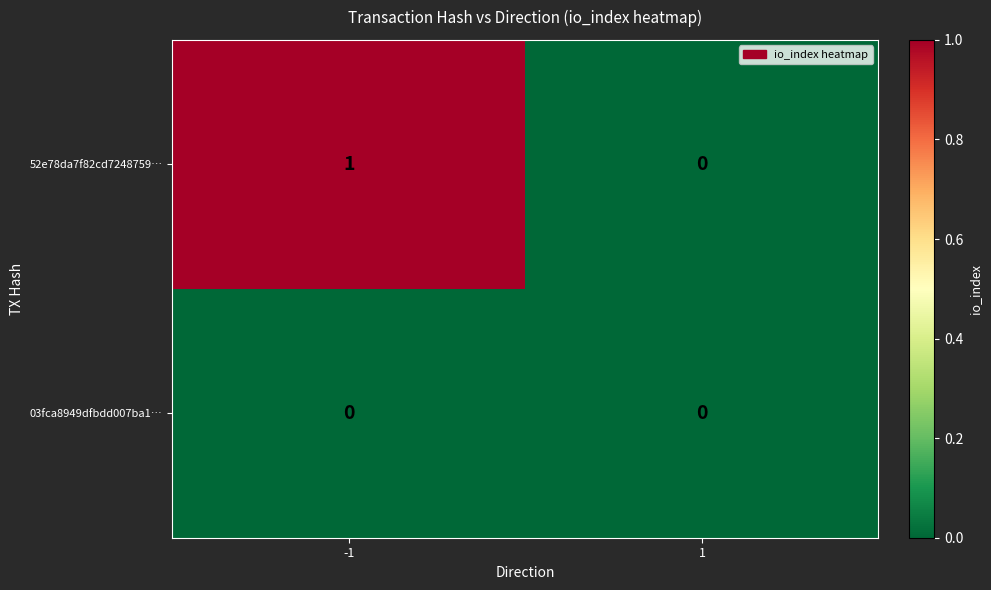

List the series in order of their overall mean, lowest first.

03fca8949dfbdd007ba1…, 52e78da7f82cd7248759…